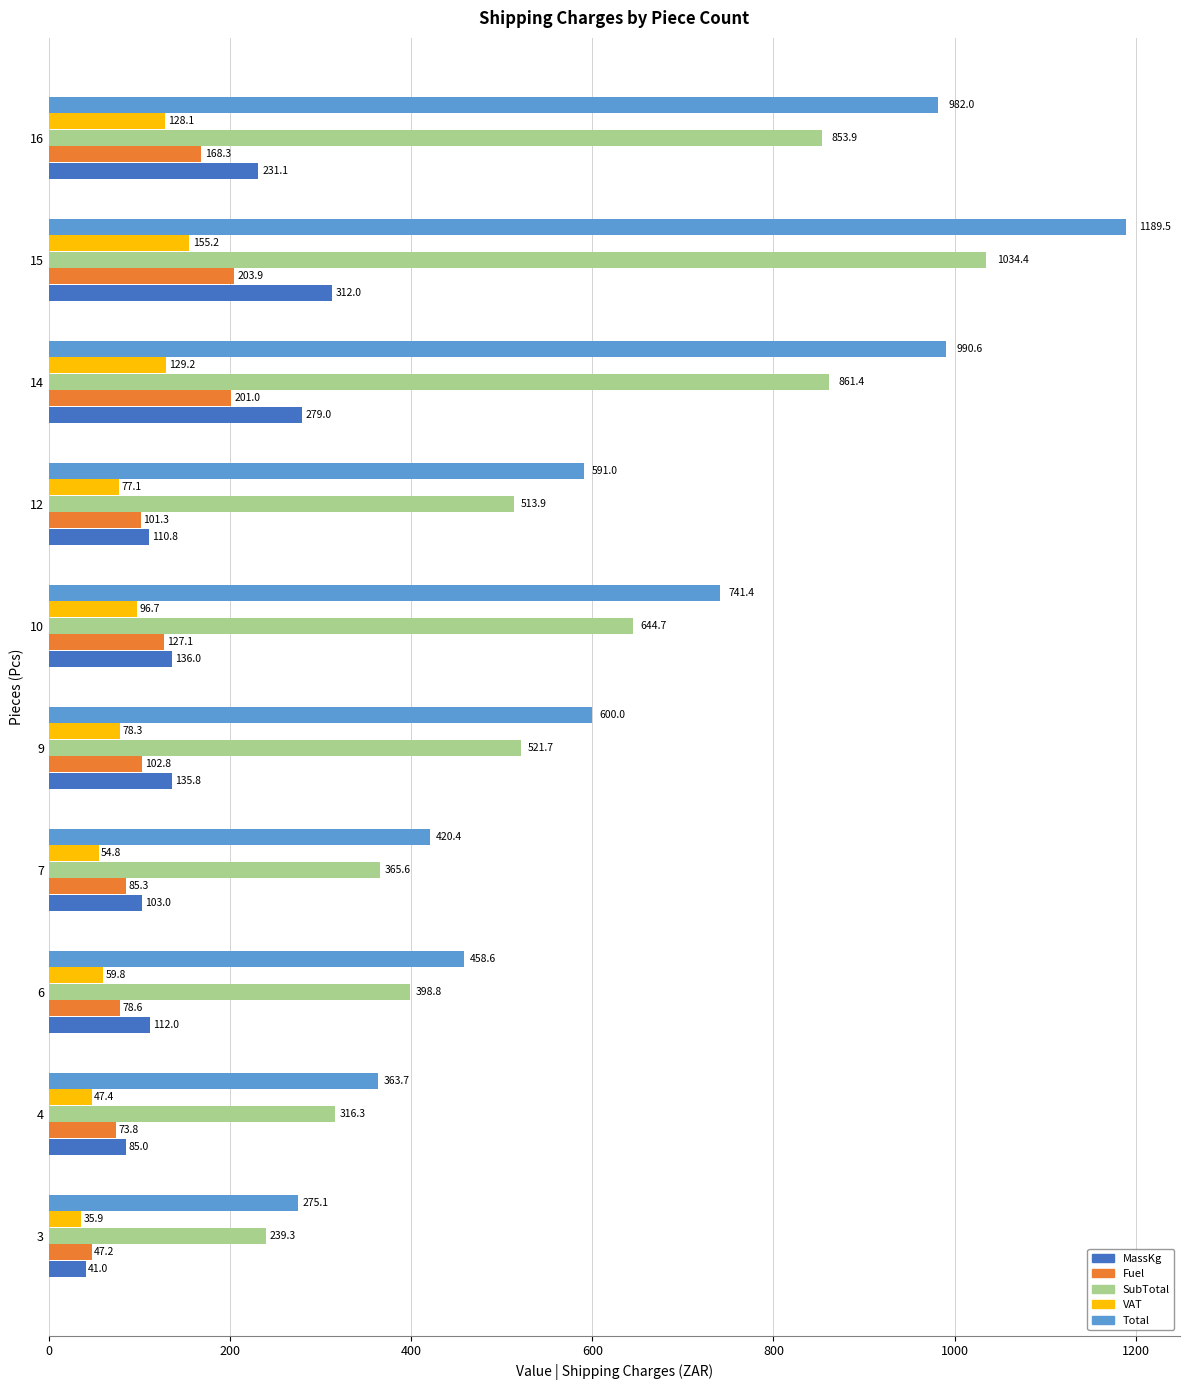

At which label is MassKg closest to 176?

10